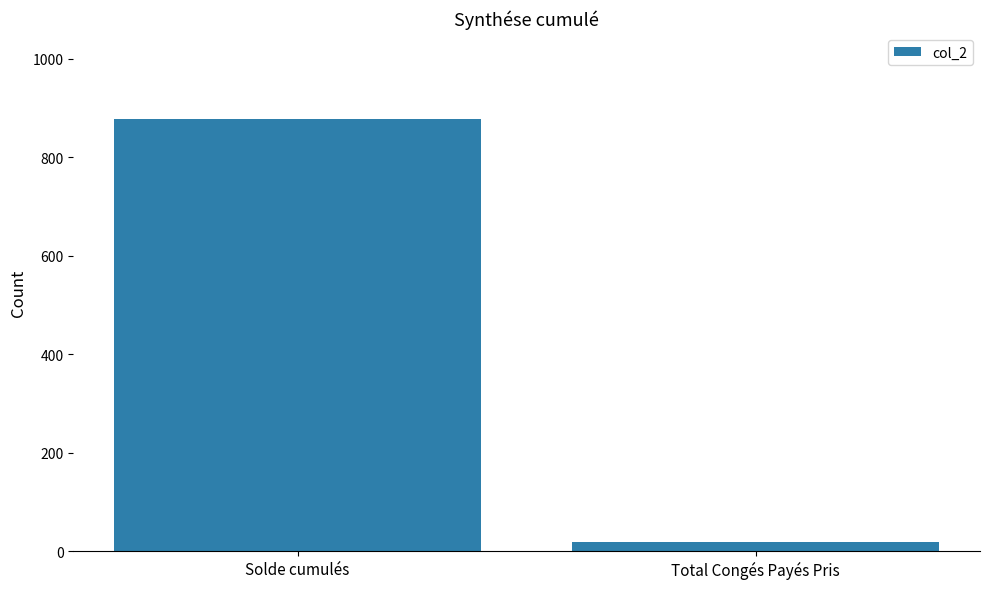

Reading left to right, transcribe all the data shown in this chart.

877.0	18.0